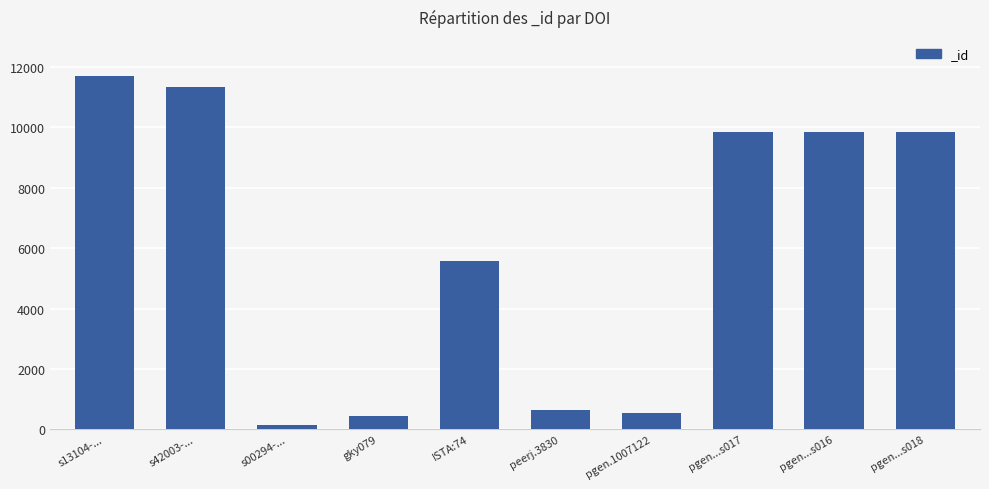

Is it true that the value at ISTA:74 is 3067?

False